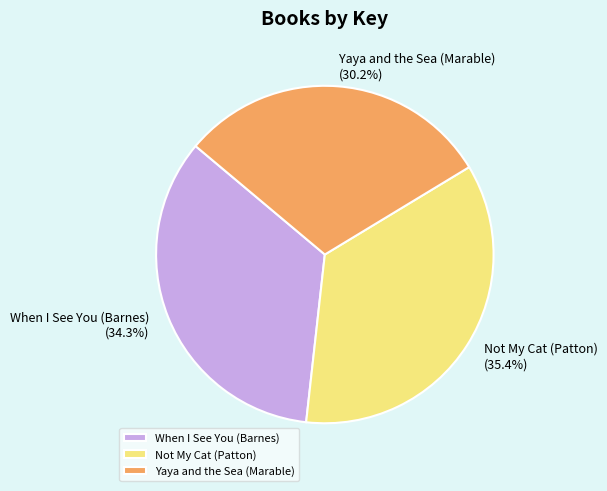

The Yaya and the Sea (Marable) slice represents 22% of the pie. True or false?

False